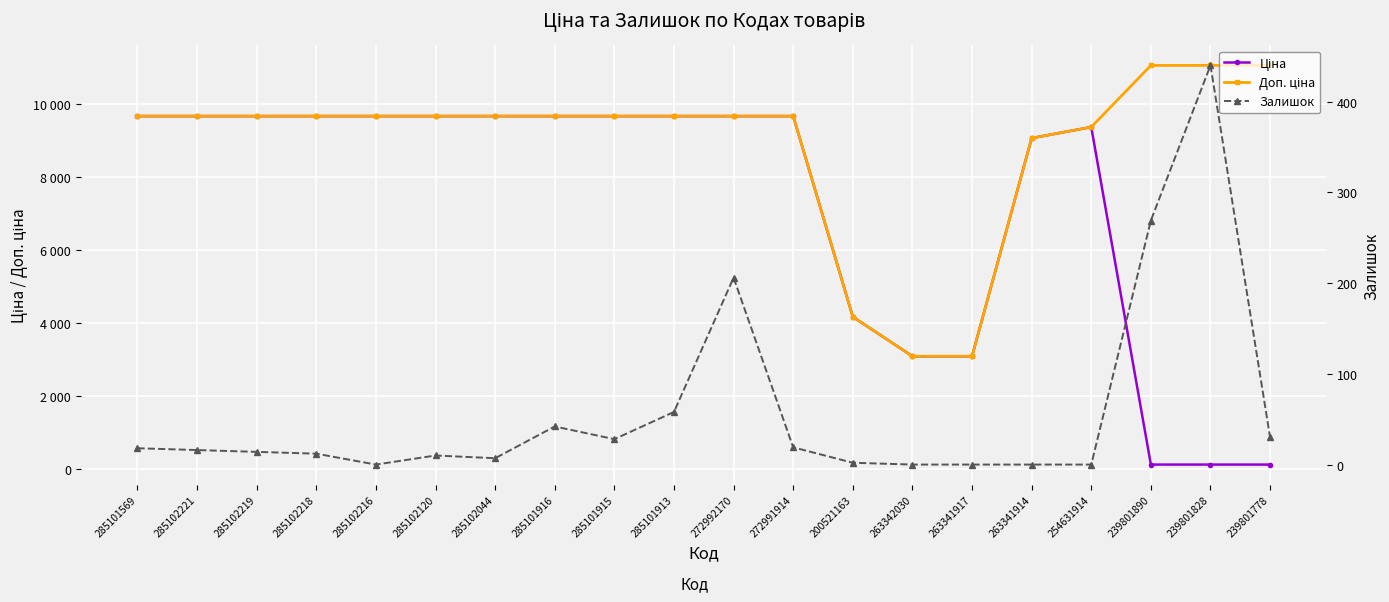

How many intersections are there between Залишок and Ціна?

2